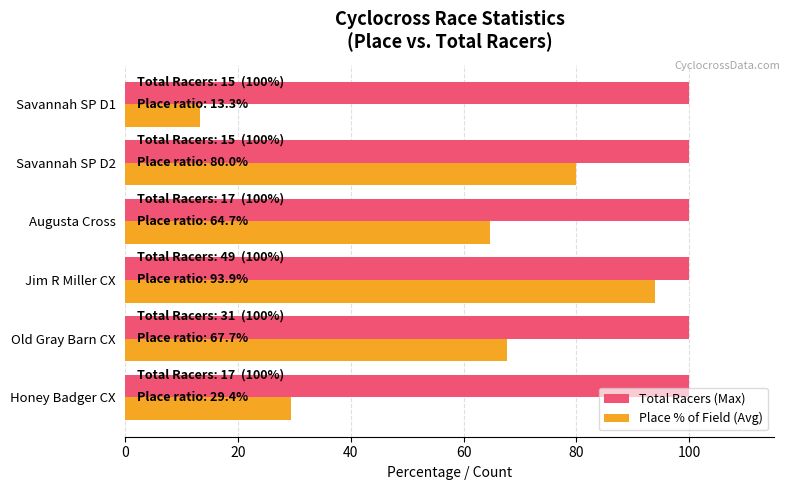

Rank the series by their average value, from highest to lowest.

Total Racers (Max), Place % of Field (Avg)